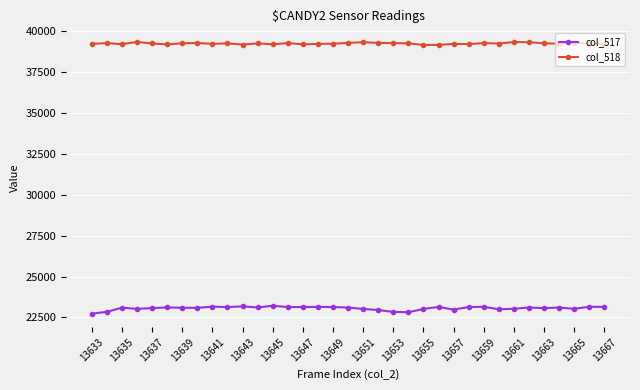

Which series has the largest total across all categories?

col_518